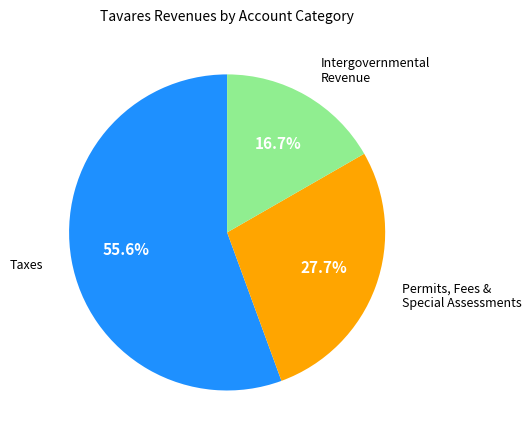

Rank the categories by value from lowest to highest.

Intergovernmental Revenue, Permits, Fees & Special Assessments, Taxes